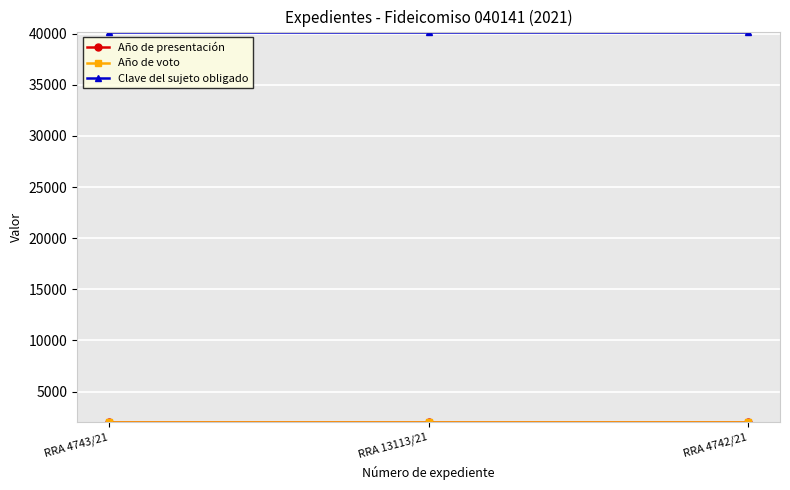

Which category has the lowest value across all series?

RRA 4743/21